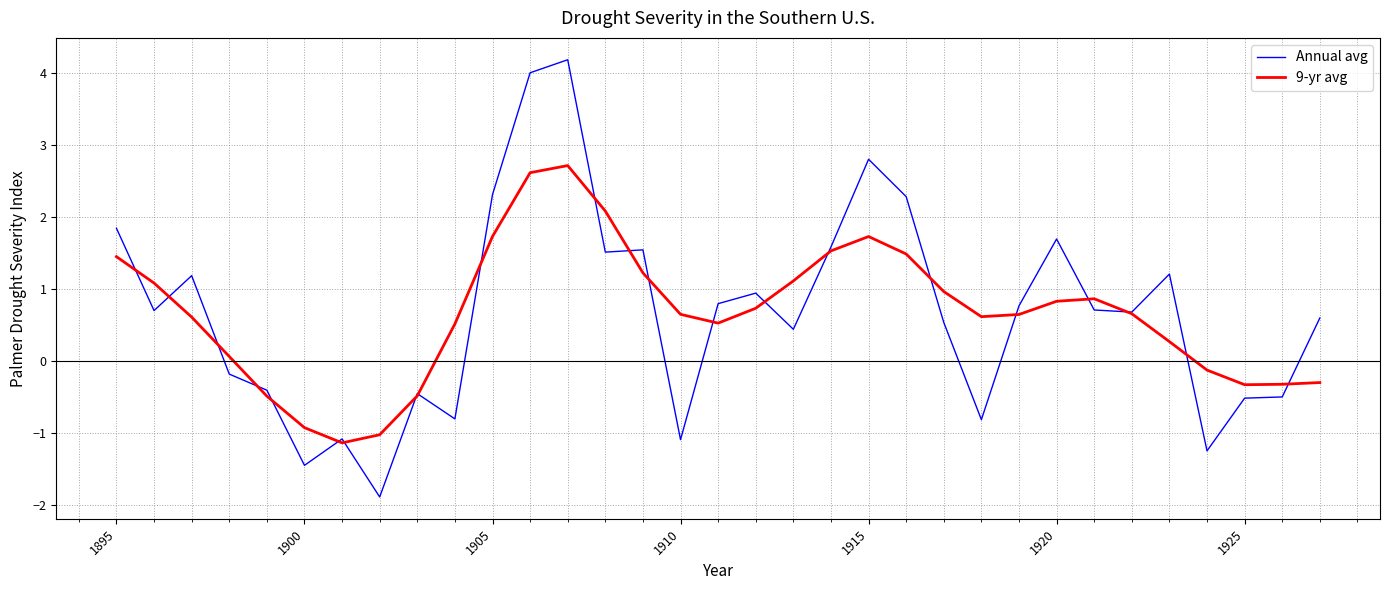

Does the chart display data point markers on the line(s)?

No